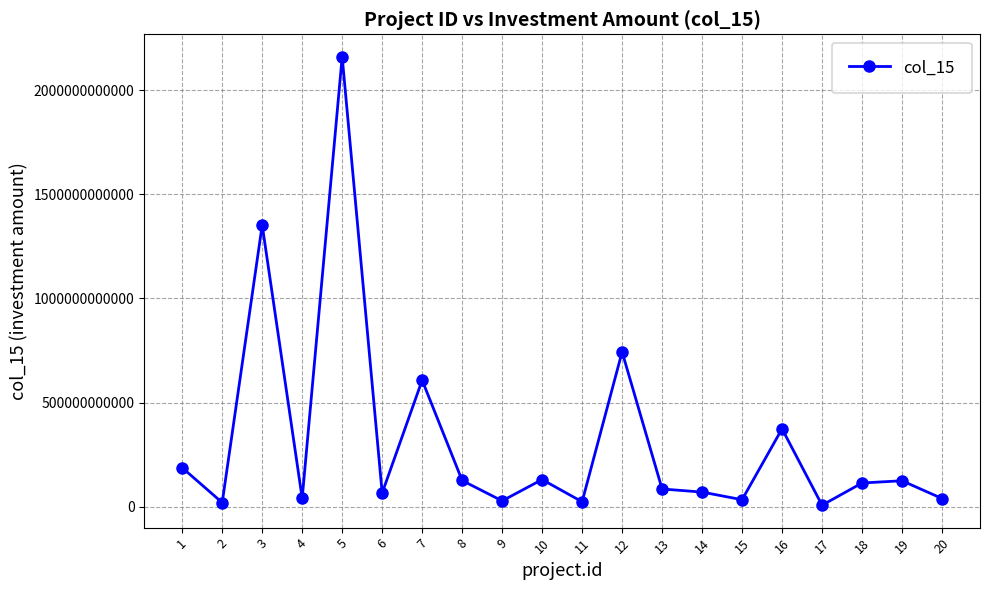

What is the greatest value displayed?

2161418000000